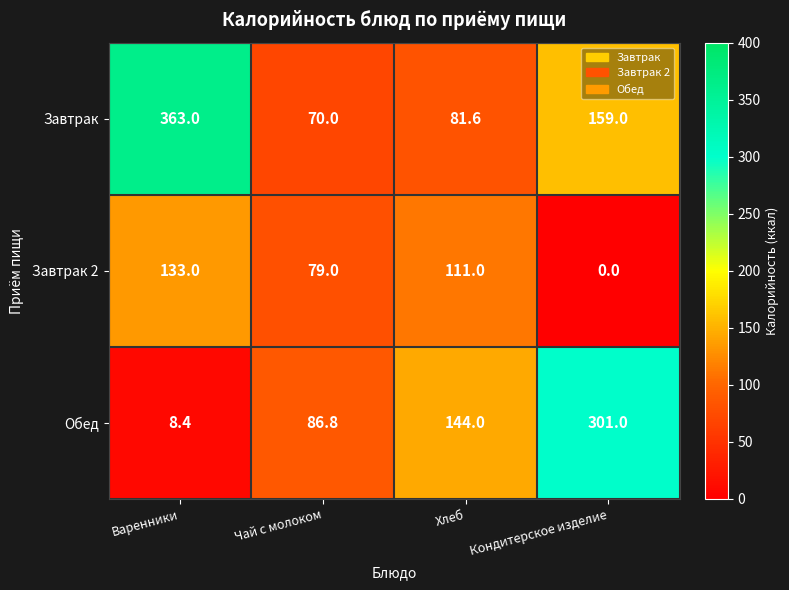

Reading left to right, extract all data points from this chart.

Завтрак: Варенники=363.0	Чай с молоком=70.0	Хлеб=81.6	Кондитерское изделие=159.0
Завтрак 2: Варенники=133.0	Чай с молоком=79.0	Хлеб=111.0	Кондитерское изделие=0.0
Обед: Варенники=8.4	Чай с молоком=86.8	Хлеб=144.0	Кондитерское изделие=301.0